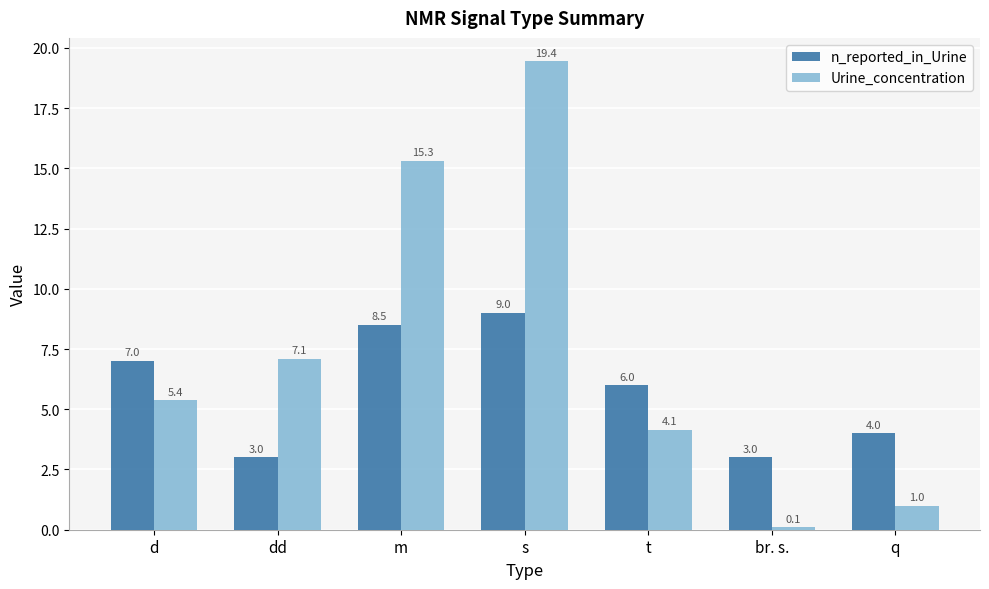

Which series changed the most between t and q?

Urine_concentration